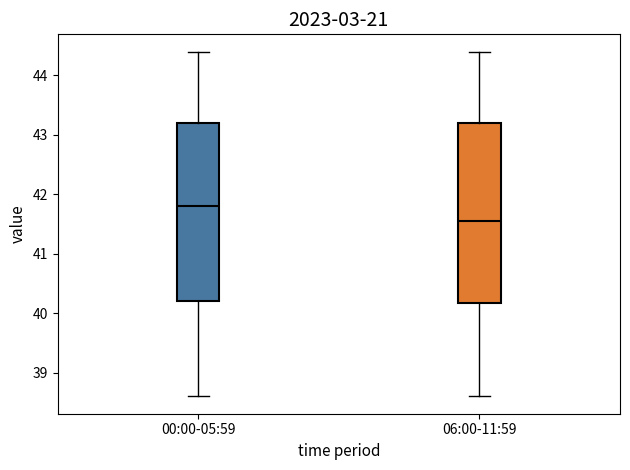

Where does the median line of the box for 00:00-05:59 sit on the y-axis? The values are not printed on the chart, so give them approximately, as read against the axis.

41.8